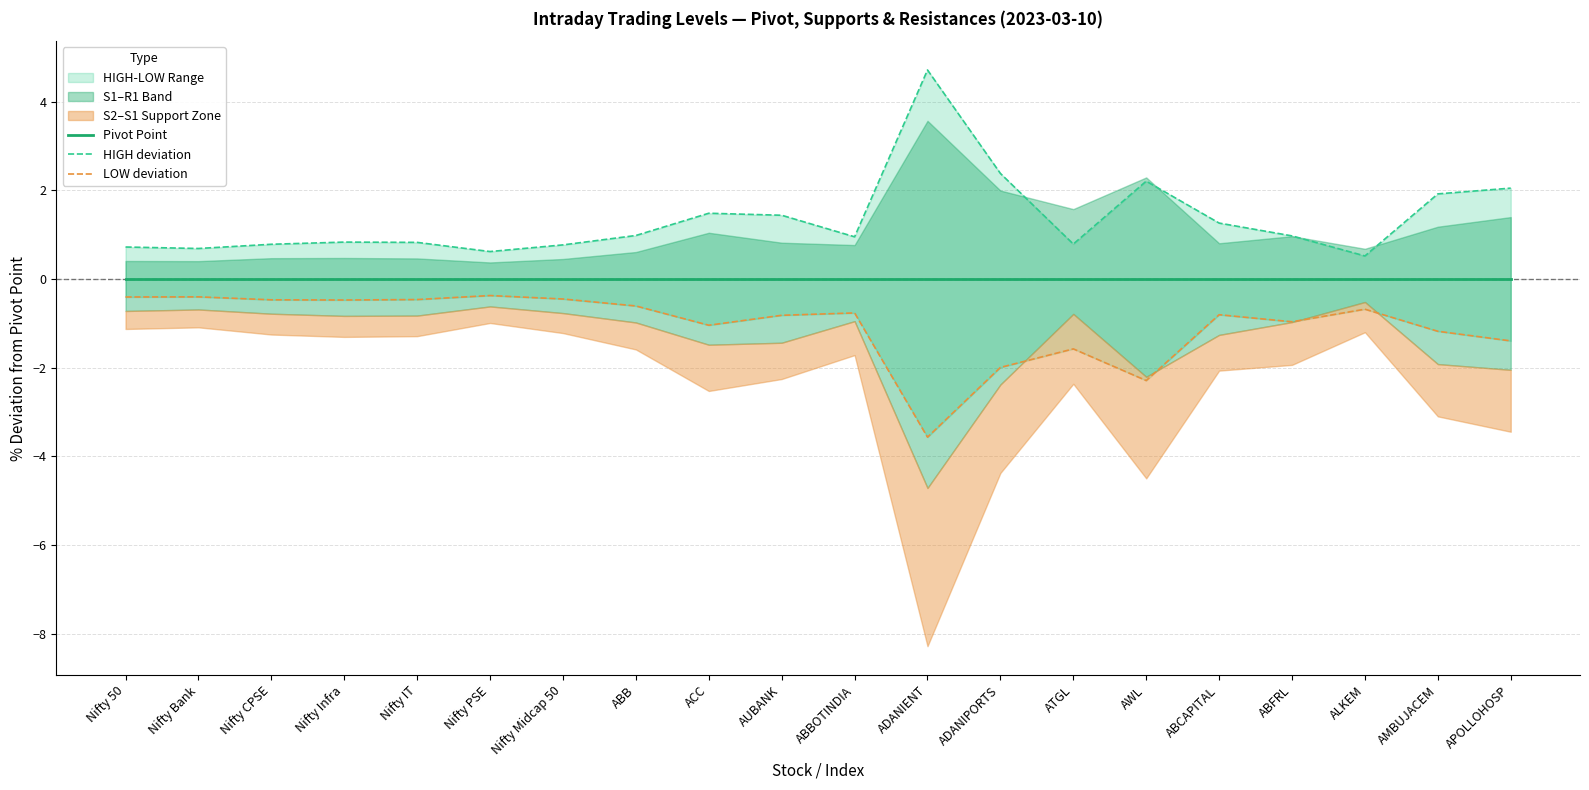

Reading right to left, list all the values displayed in this chart.

Pivot Point: 0.0	0.0	0.0	0.0	0.0	0.0	0.0	0.0	0.0	0.0	0.0	0.0	0.0	0.0	0.0	0.0	0.0	0.0	0.0	0.0
HIGH deviation: 2.0	1.9	0.5	1.0	1.3	2.2	0.8	2.4	4.7	1.0	1.4	1.5	1.0	0.8	0.6	0.8	0.8	0.8	0.7	0.7
LOW deviation: -1.4	-1.2	-0.7	-1.0	-0.8	-2.3	-1.6	-2.0	-3.6	-0.8	-0.8	-1.0	-0.6	-0.5	-0.4	-0.5	-0.5	-0.5	-0.4	-0.4